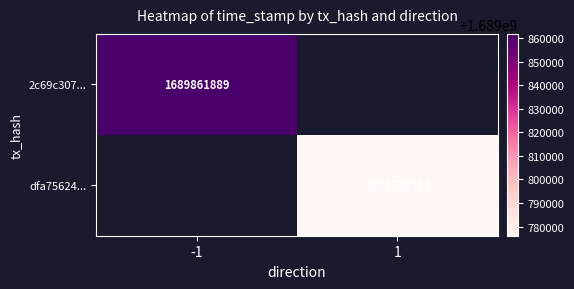

The dfa75624... series shows 1689776101 at 1. True or false?

True